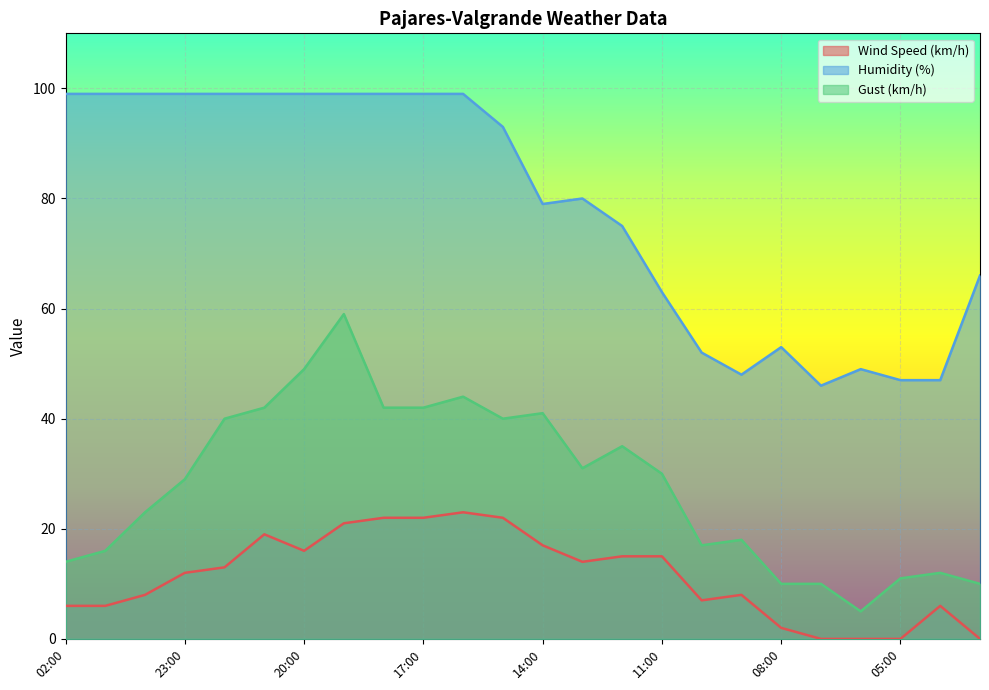

List the series in order of their peak value, highest first.

Humidity (%), Gust (km/h), Wind Speed (km/h)